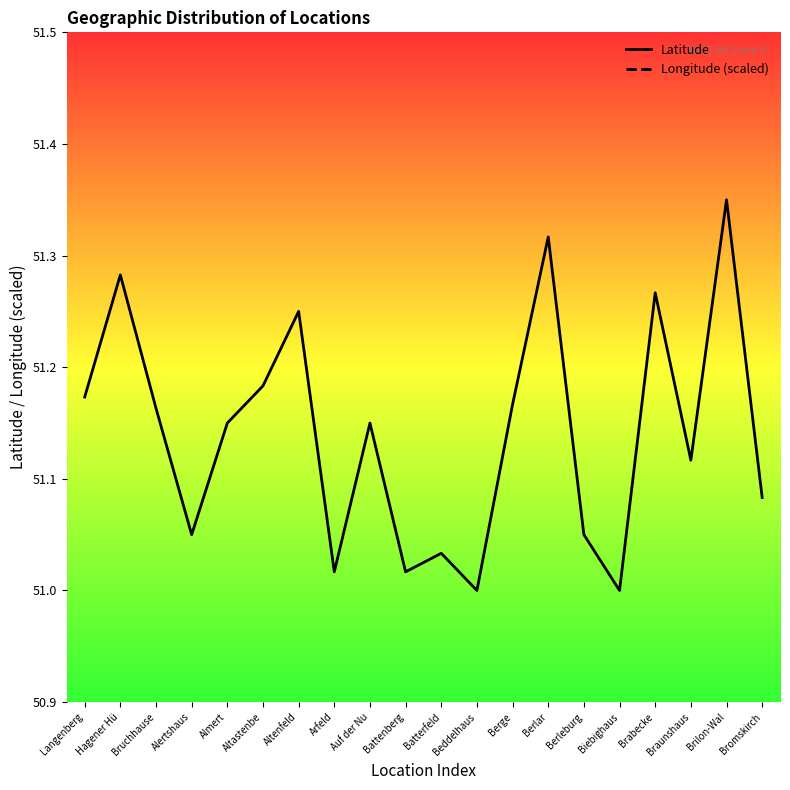

At how many categories does at least one series exceed 51?

18